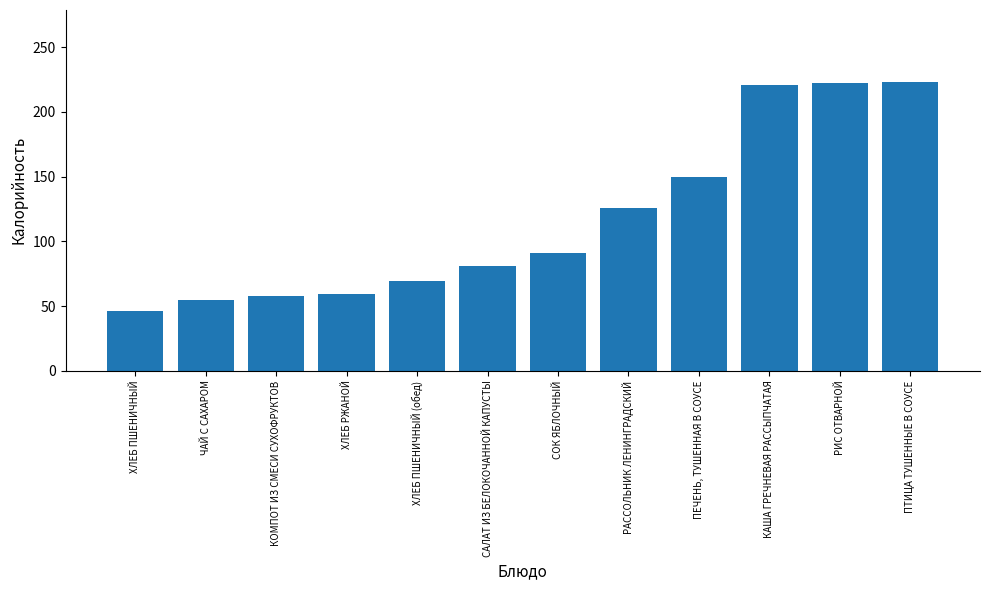

Between ХЛЕБ ПШЕНИЧНЫЙ and КАША ГРЕЧНЕВАЯ РАССЫПЧАТАЯ, which is larger?

КАША ГРЕЧНЕВАЯ РАССЫПЧАТАЯ